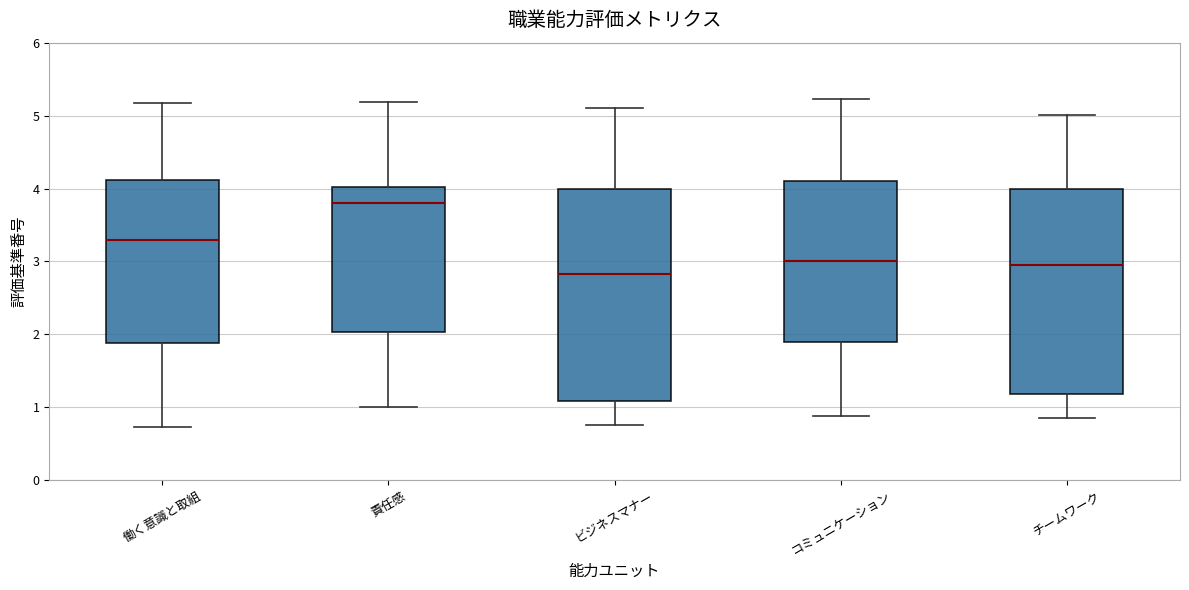

Reading left to right, transcribe this box plot: for each box, give where its median line is, the range the box spans, and where its two whiskers end, as read against the y-axis. The values are not printed on the chart, so give them approximately, as read against the axis.

働く意識と取組: median 3.3, box 1.9 to 4.1, whiskers 0.7 to 5.2
責任感: median 3.8, box 2.0 to 4.0, whiskers 1.0 to 5.2
ビジネスマナー: median 2.8, box 1.1 to 4.0, whiskers 0.8 to 5.1
コミュニケーション: median 3.0, box 1.9 to 4.1, whiskers 0.9 to 5.2
チームワーク: median 2.9, box 1.2 to 4.0, whiskers 0.8 to 5.0